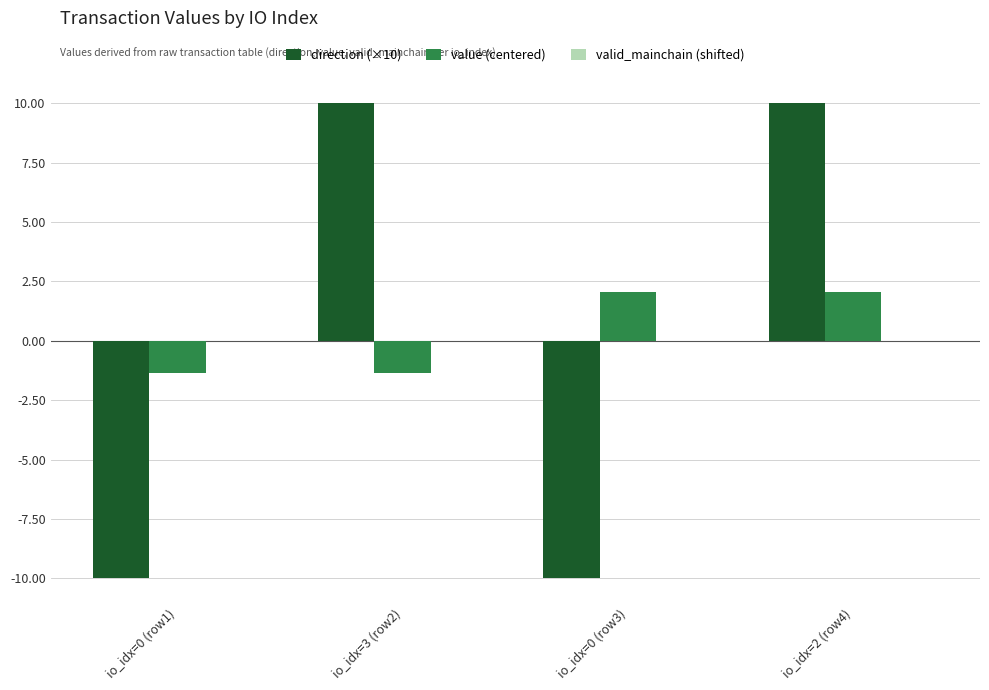

What is the minimum value shown in the chart?

-10.0